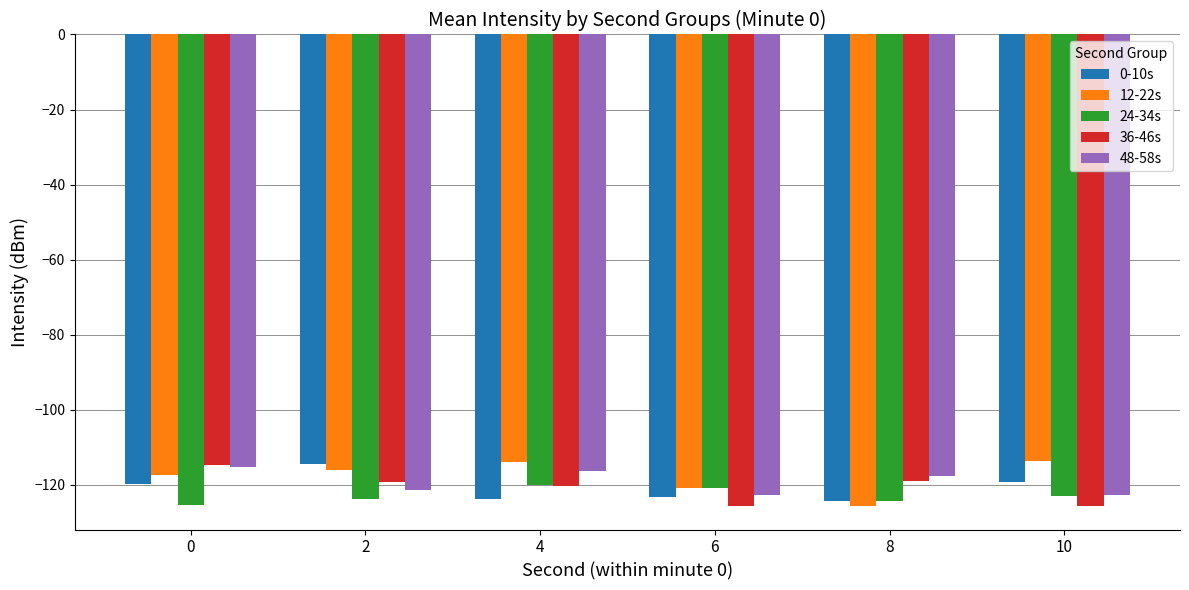

What is the difference between the second highest and minimum values in the 12-22s series?

11.8